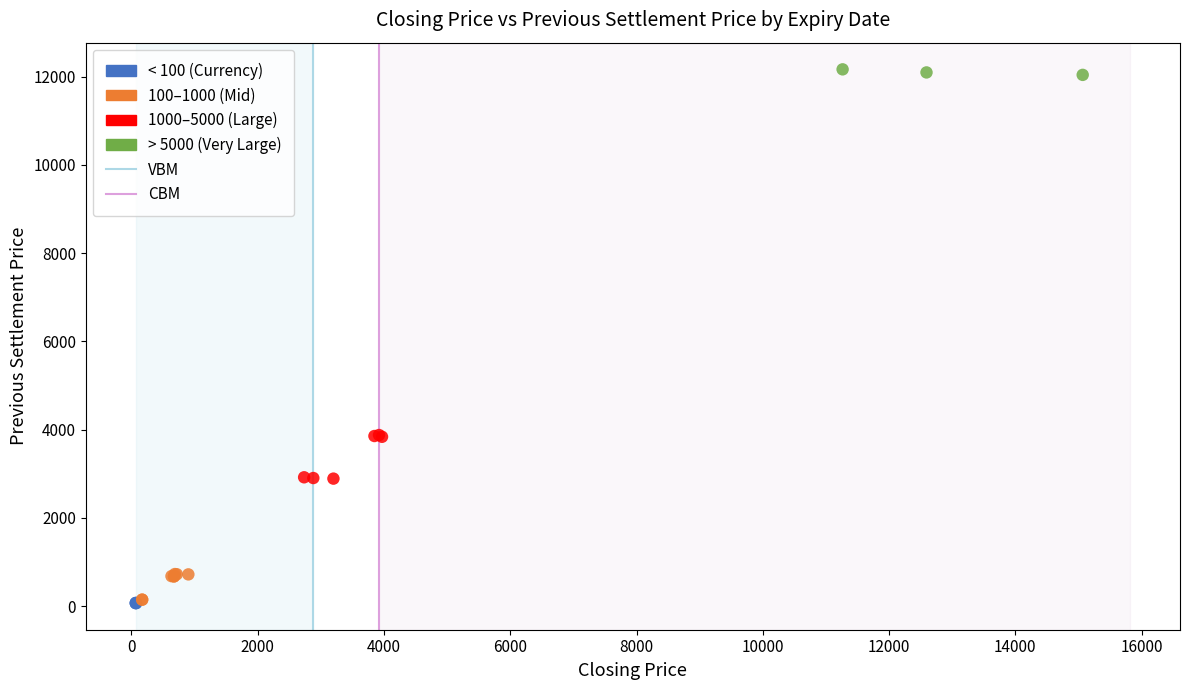

Which series reaches the maximum Y coordinate?

> 5000 (Very Large)